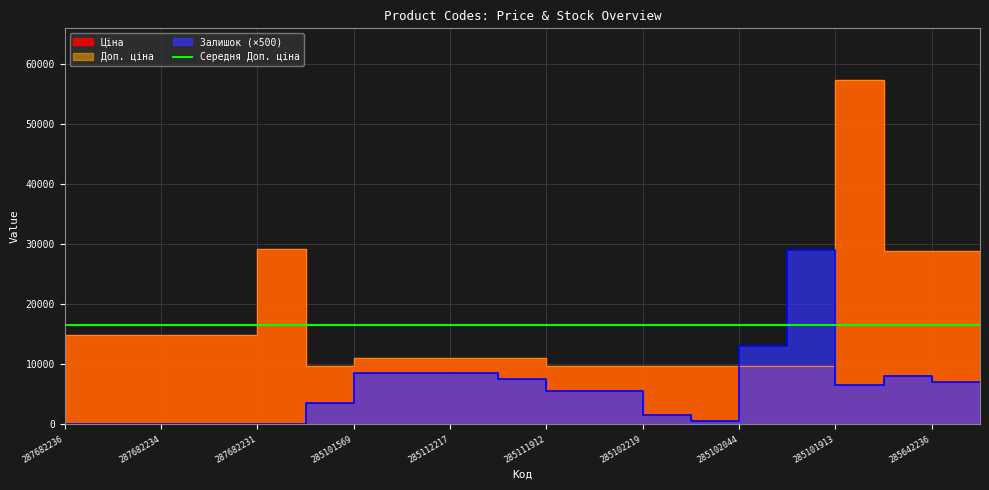

List the labels in order of Доп. ціна value, smallest first.

285101569, 285102221, 285102219, 285102218, 285102044, 285101916, 285101913, 285112220, 285112217, 285111961, 285111912, 287682236, 287682235, 287682234, 287682233, 287682231, 285642236, 285642235, 287702232, 285662232